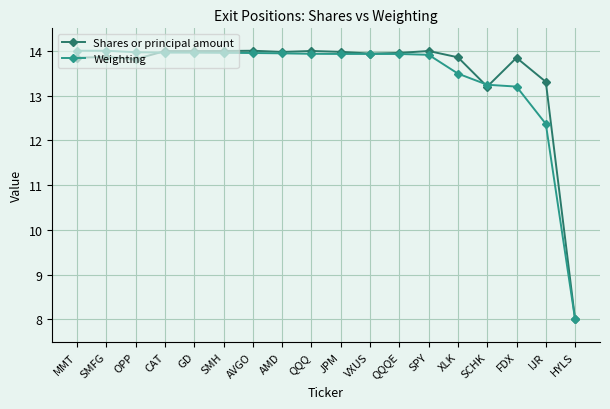

Which series changed the most between MMT and HYLS?

Weighting